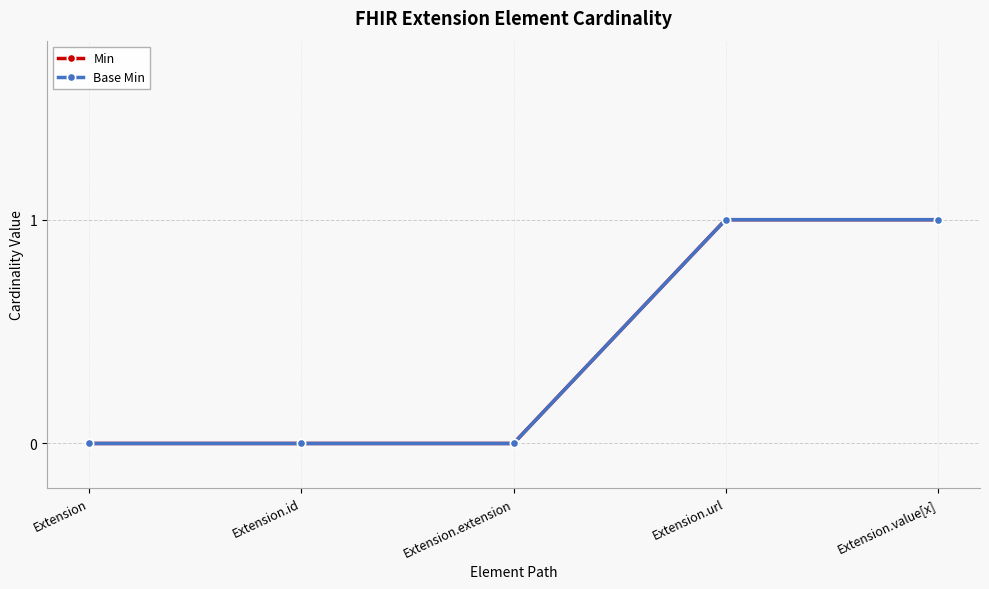

At Extension.url, list the series in order from smallest to largest.

Min, Base Min